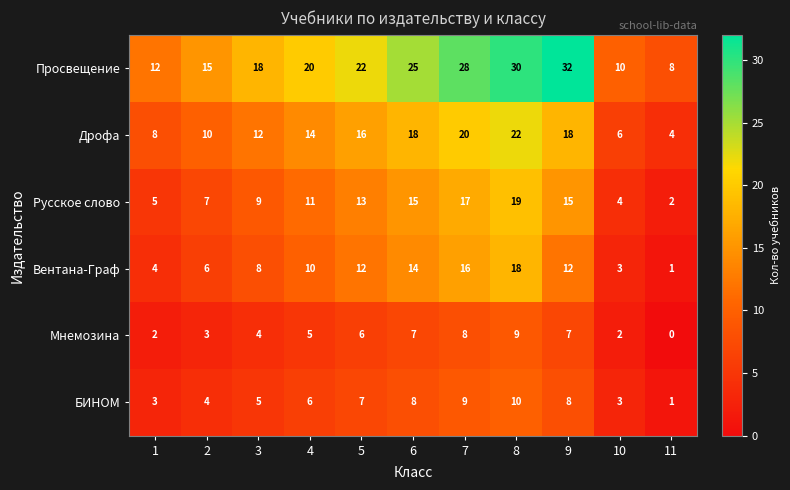

Where is Дрофа nearest to the value 13?

3